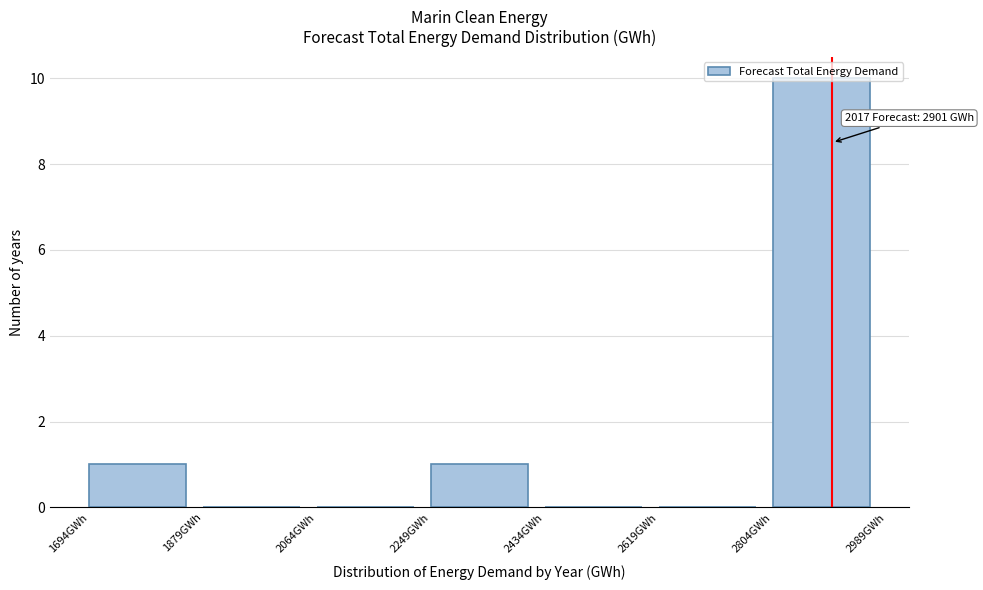

Which range on the x-axis has the tallest bar?

2800 to 2980